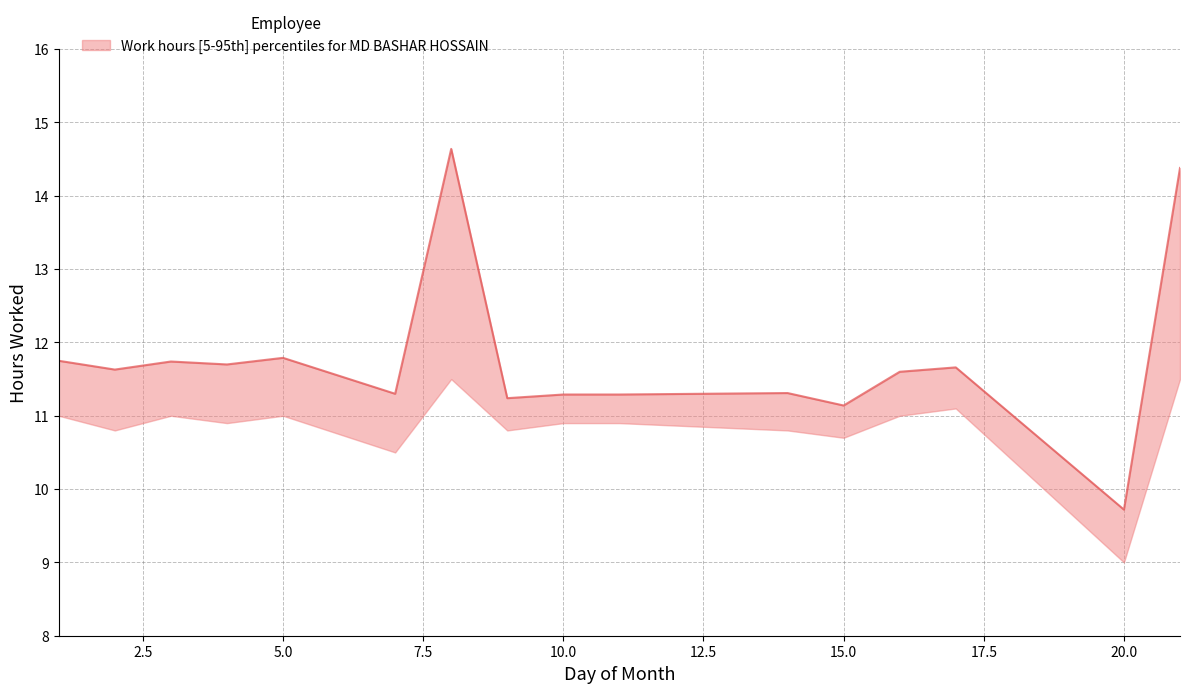

At which category does the chart reach its minimum across all series?

20